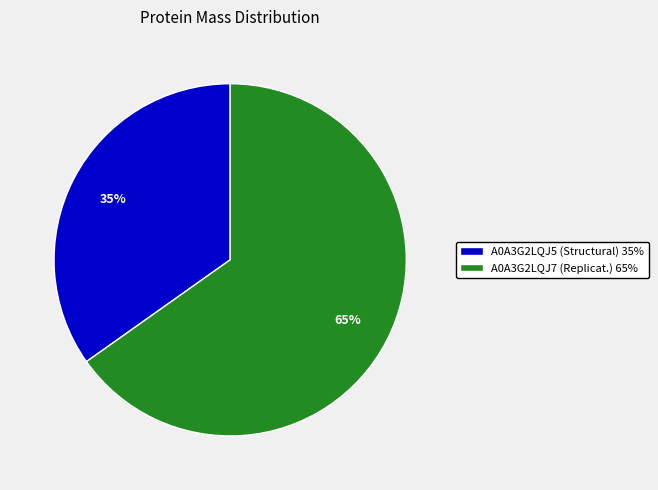

Which category has the biggest portion of the pie?

A0A3G2LQJ7 (Replicat.) 65%